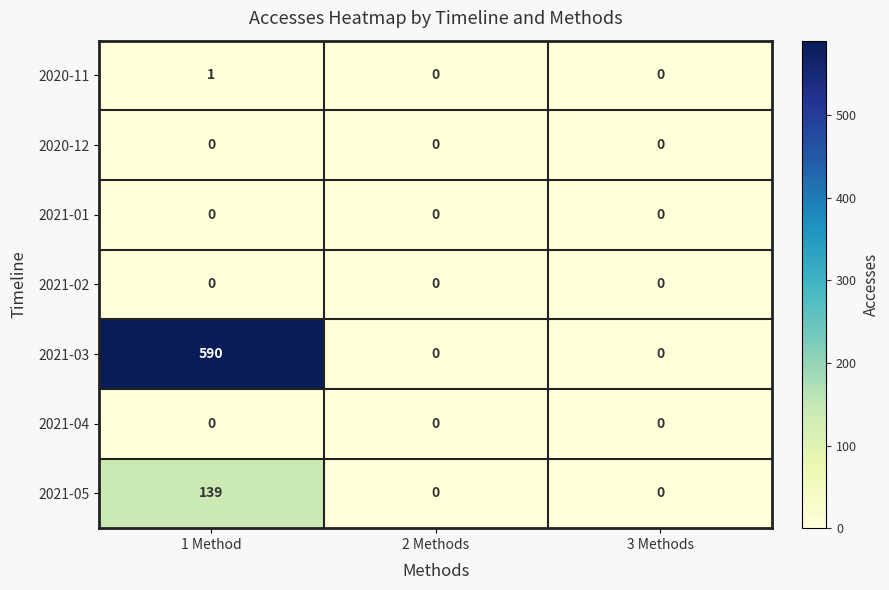

Which series has the largest total across all categories?

2021-03